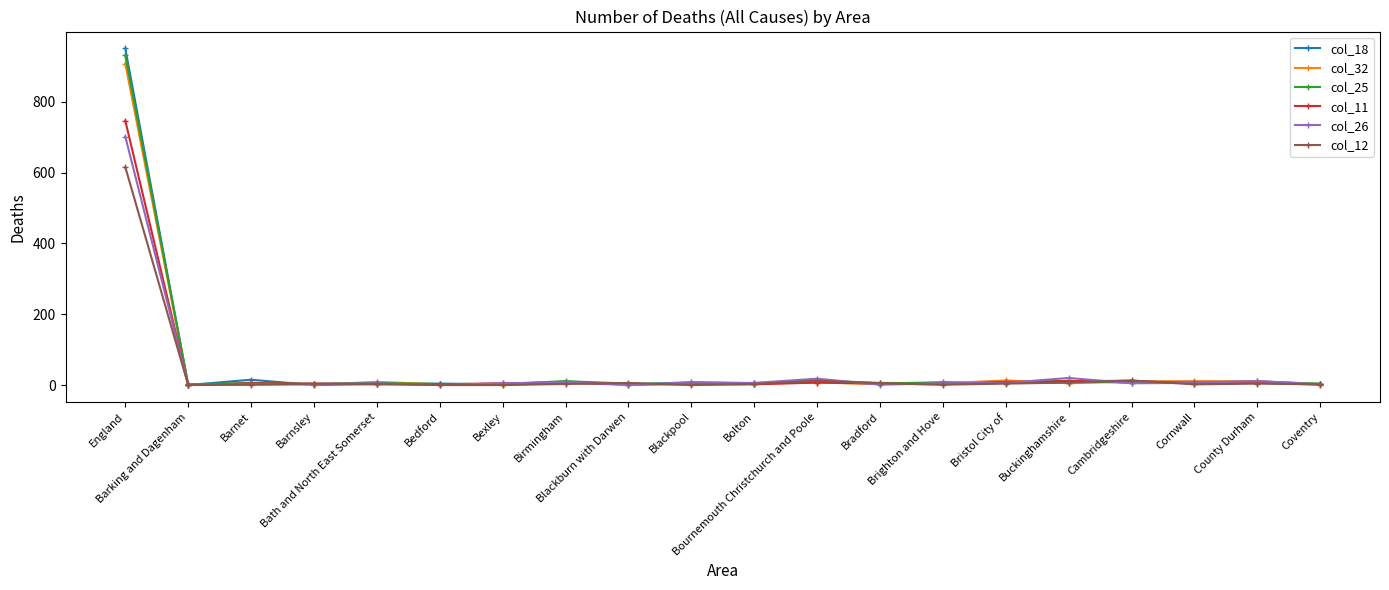

What is the maximum value shown in the chart?

951